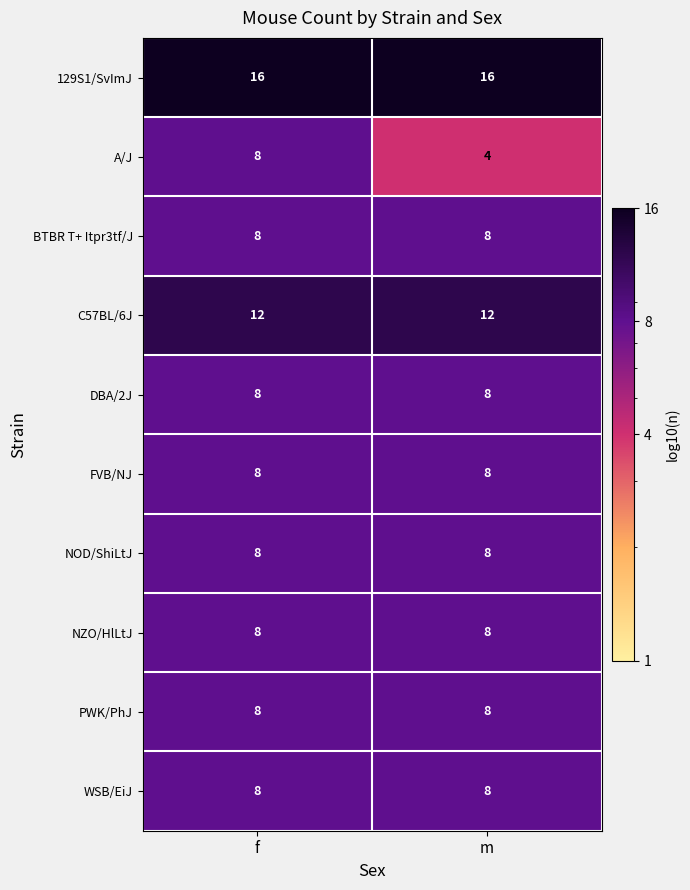

Is it true that FVB/NJ equals 8 at m?

True